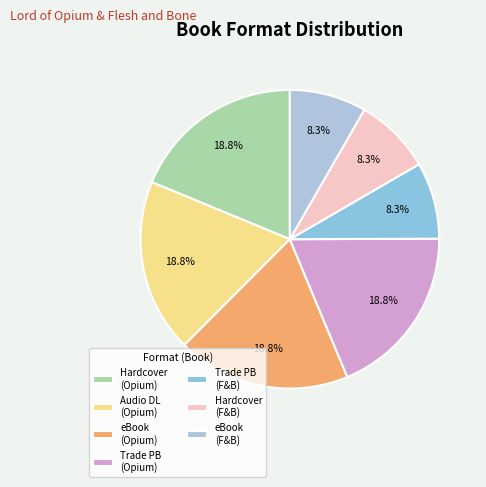

How many segments does this pie chart have?

7